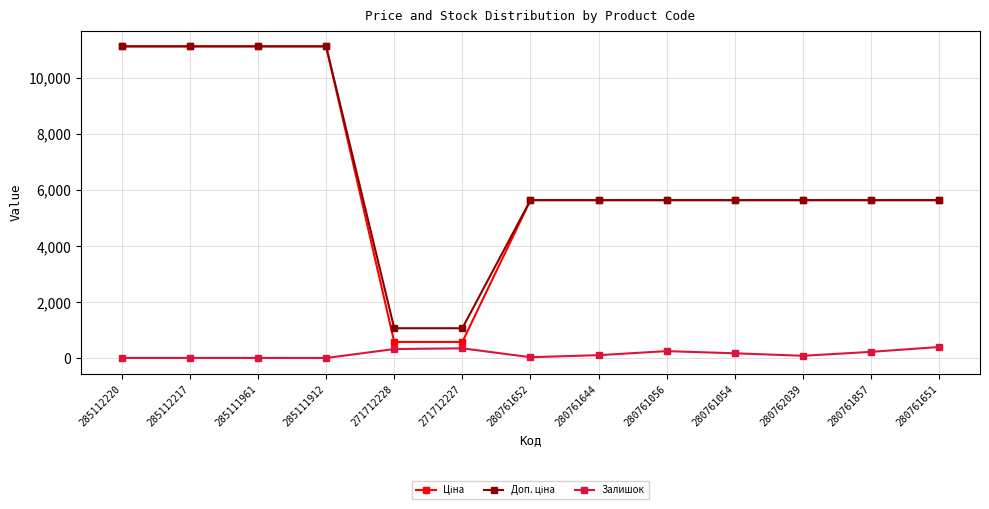

What is the total value across all series at 280761056?

11531.0